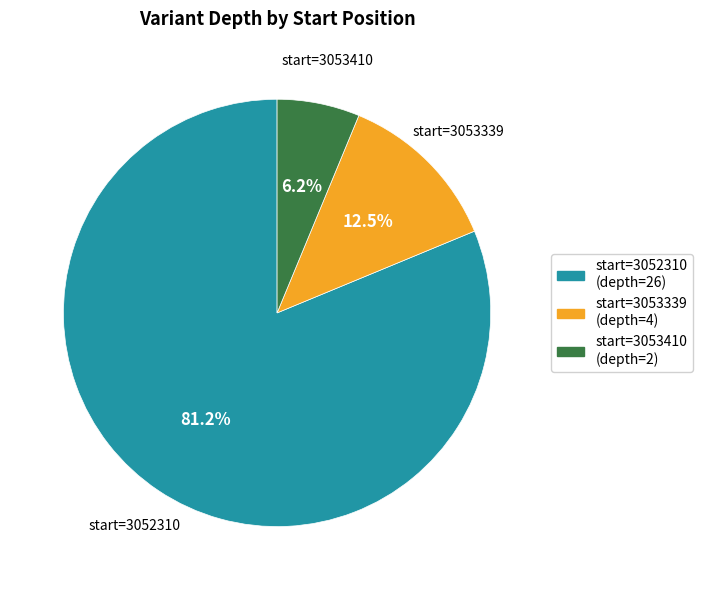

Is there any slice that represents more than half of the pie?

Yes